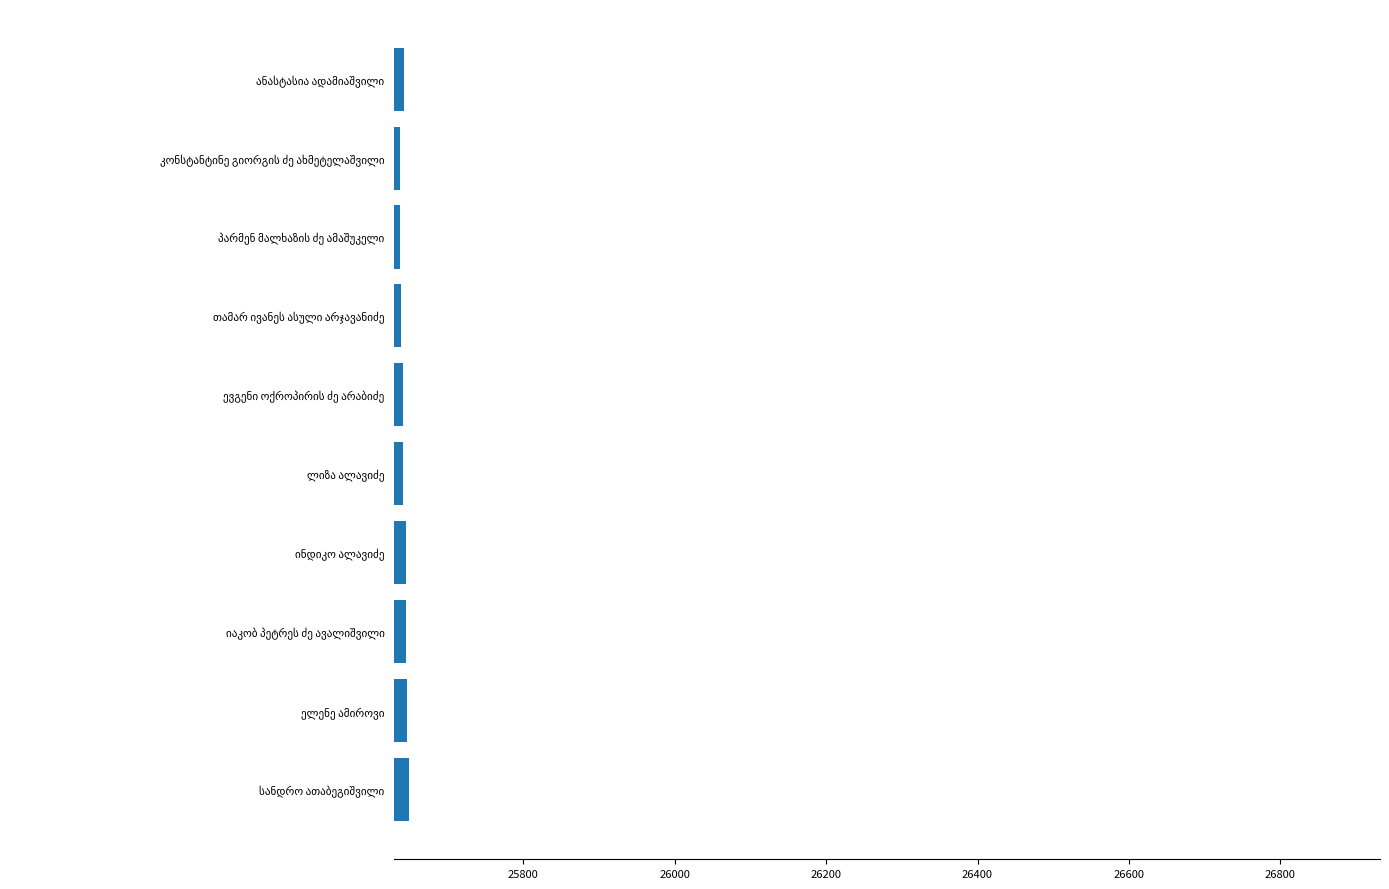

What is the sum of all values?

256427